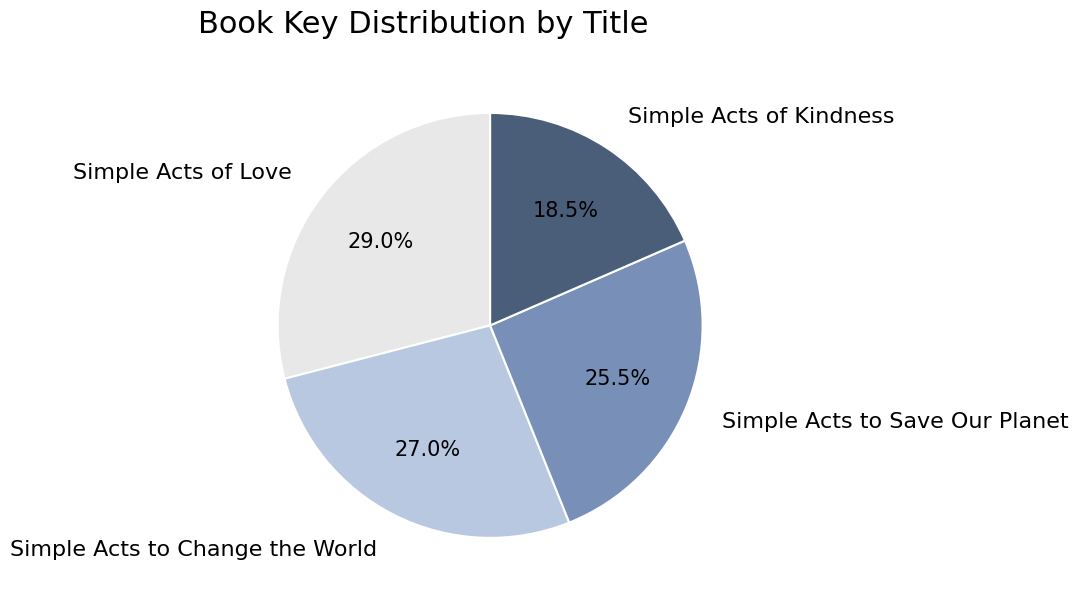

Rank the categories by value from lowest to highest.

Simple Acts of Kindness, Simple Acts to Save Our Planet, Simple Acts to Change the World, Simple Acts of Love